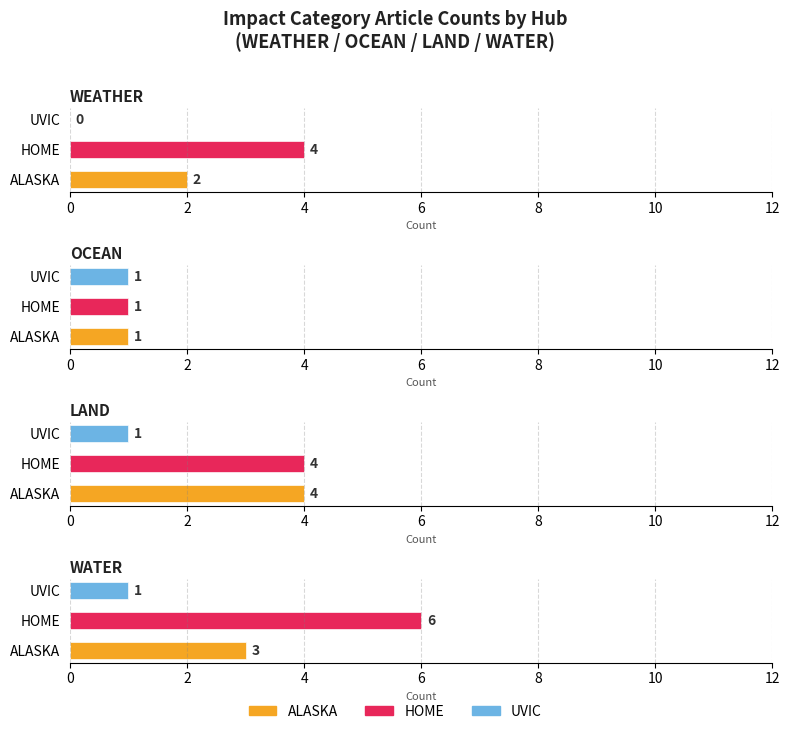

At how many categories does at least one series exceed 1?

2